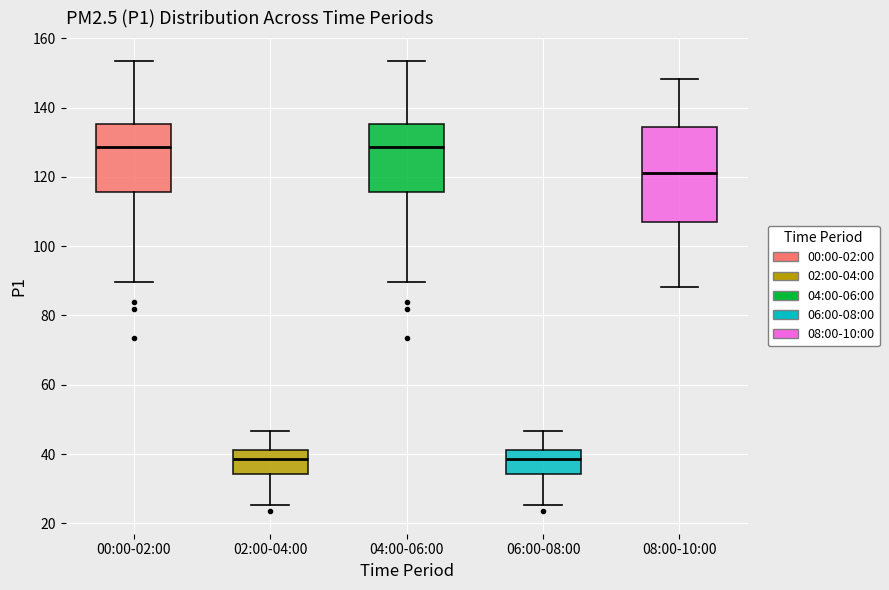

Where is the lower edge of the box for 02:00-04:00 on the y-axis? The values are not printed on the chart, so give them approximately, as read against the axis.

34